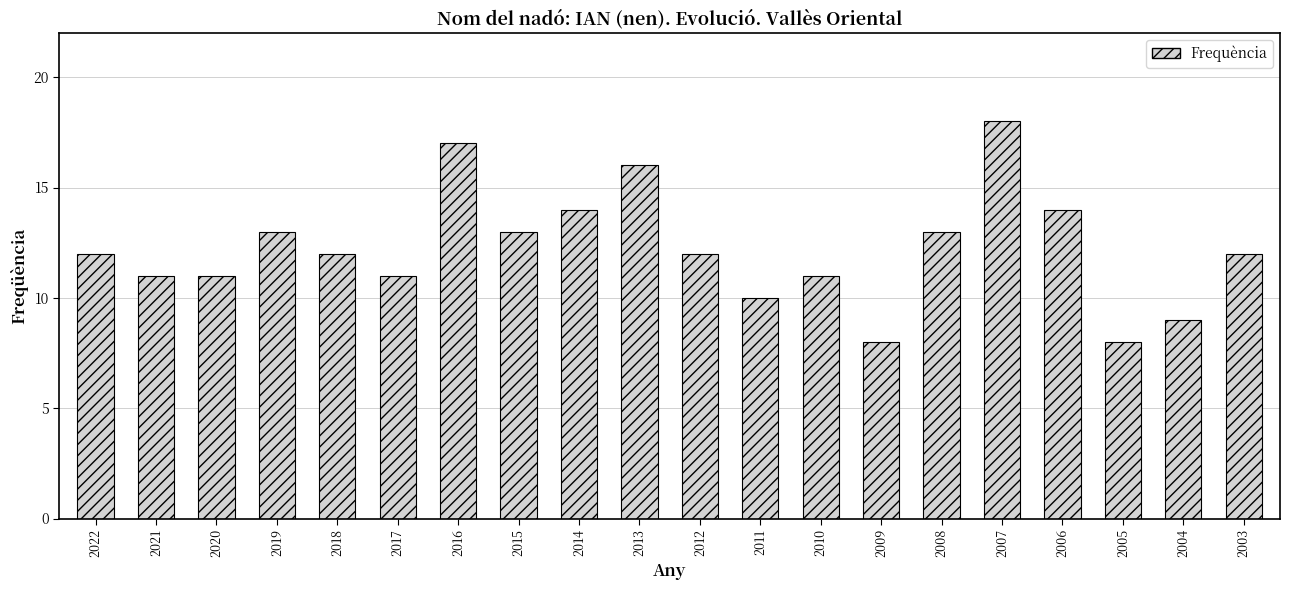

What is the approximate value at 2013?

16